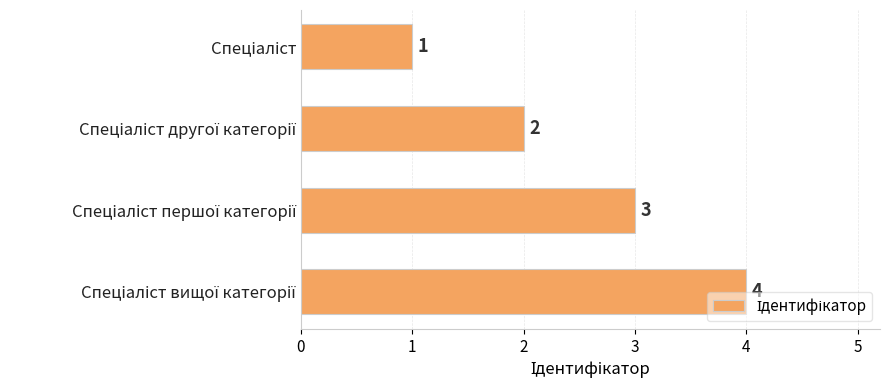

What is the sum of all values?

10